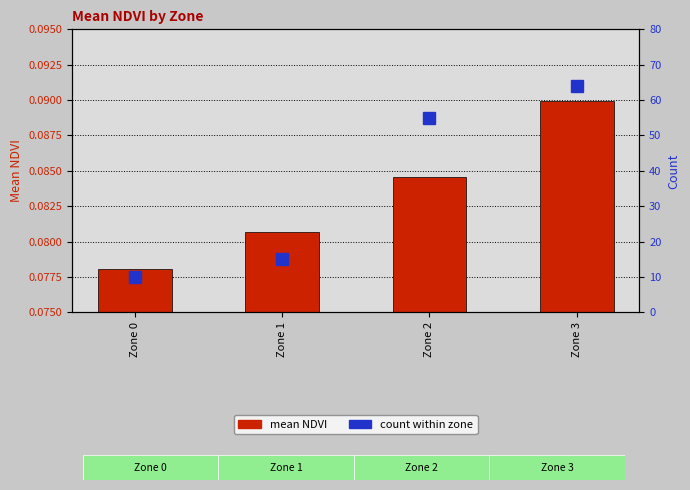

What are all the series names shown in the legend?

mean NDVI, count within zone